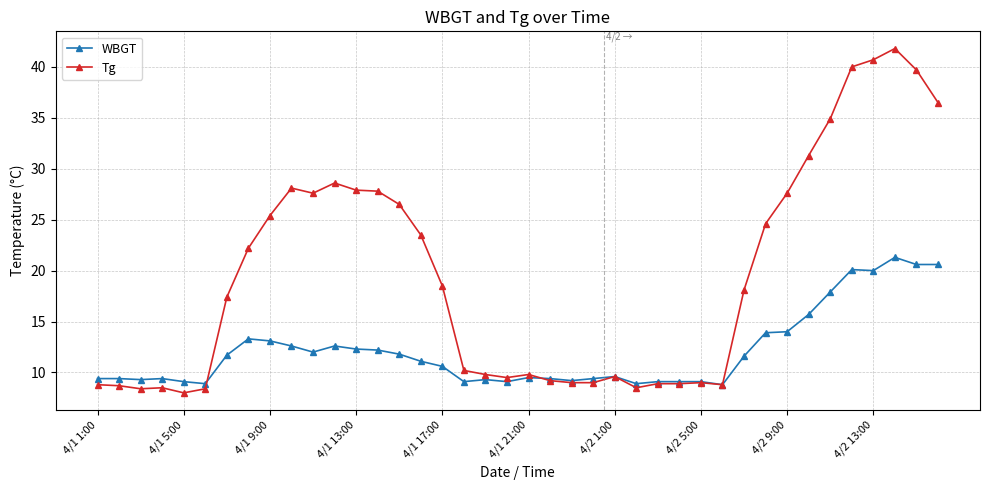

What are all the series names shown in the legend?

WBGT, Tg